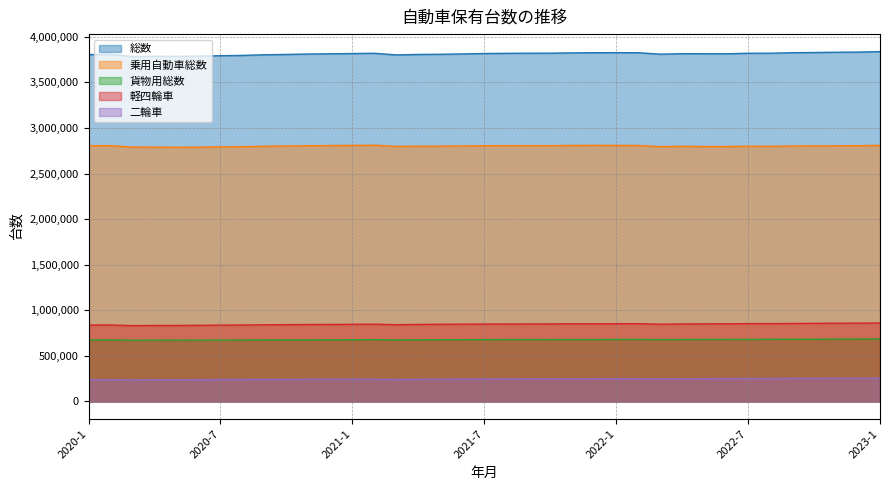

Rank the categories by 軽四輪車 value from highest to lowest.

2023-1, 2022-12, 2022-11, 2022-10, 2022-9, 2022-8, 2022-7, 2022-2, 2022-1, 2021-11, 2022-6, 2021-12, 2022-5, 2021-10, 2022-4, 2021-9, 2021-8, 2021-7, 2021-6, 2021-2, 2022-3, 2021-5, 2021-1, 2021-4, 2020-12, 2020-11, 2020-10, 2021-3, 2020-9, 2020-2, 2020-8, 2020-1, 2020-7, 2020-6, 2020-5, 2020-4, 2020-3